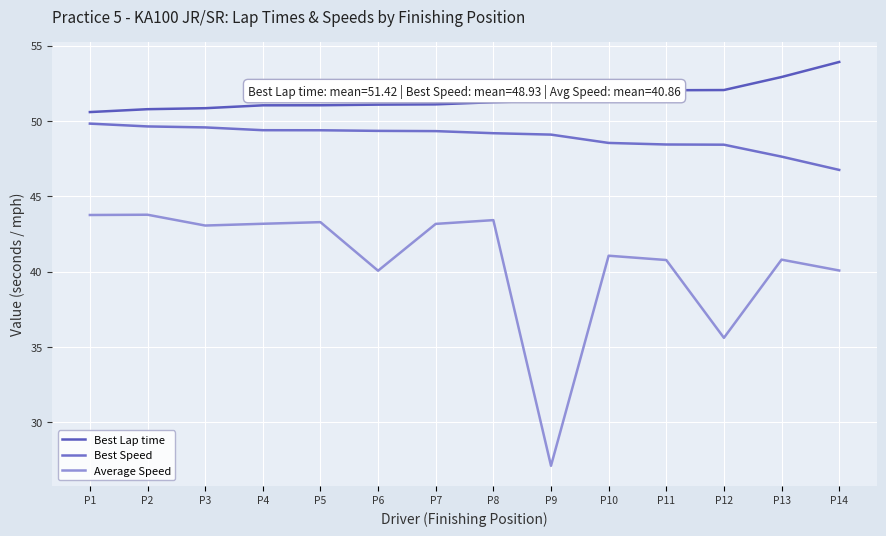

True or false: Average Speed and Best Speed cross at least once.

False